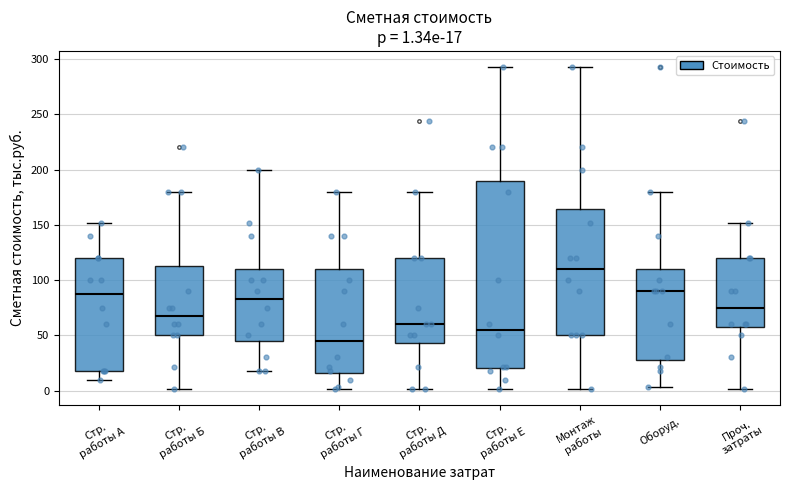

Which box has the lowest median line?

Стр. работы Г